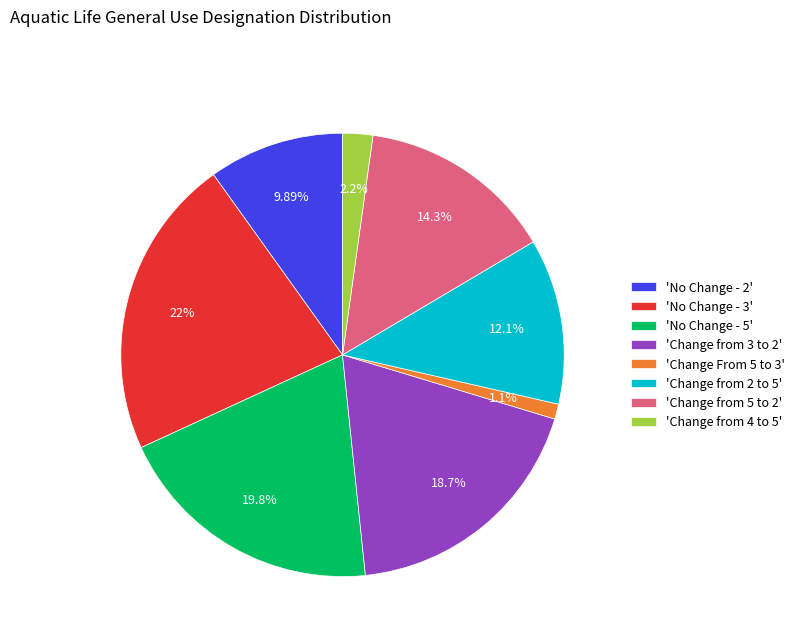

Does 'No Change - 5' account for over 50% of the chart?

No